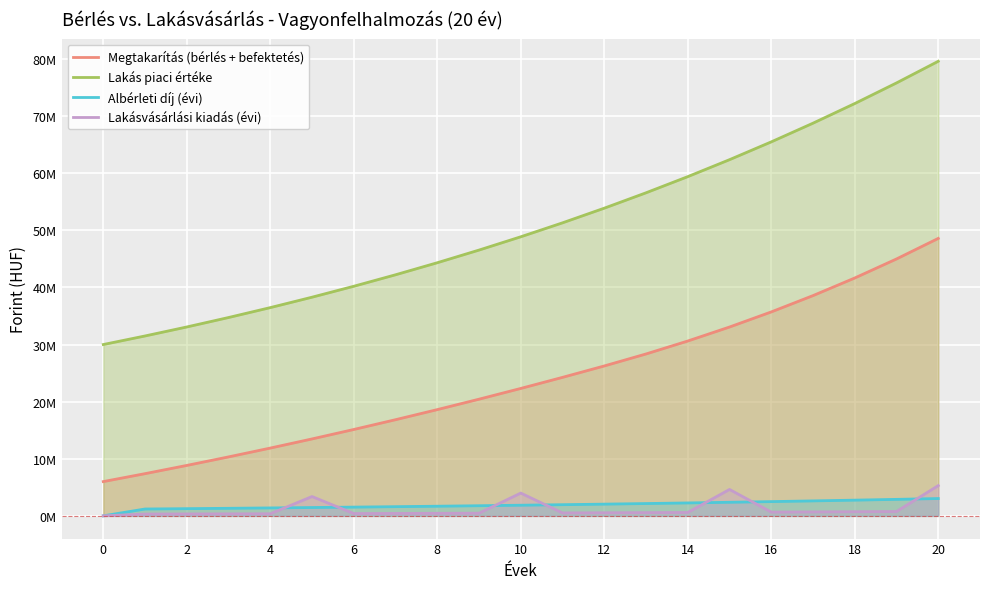

What is the lowest value of the Lakás piaci értéke series?

30000000.0